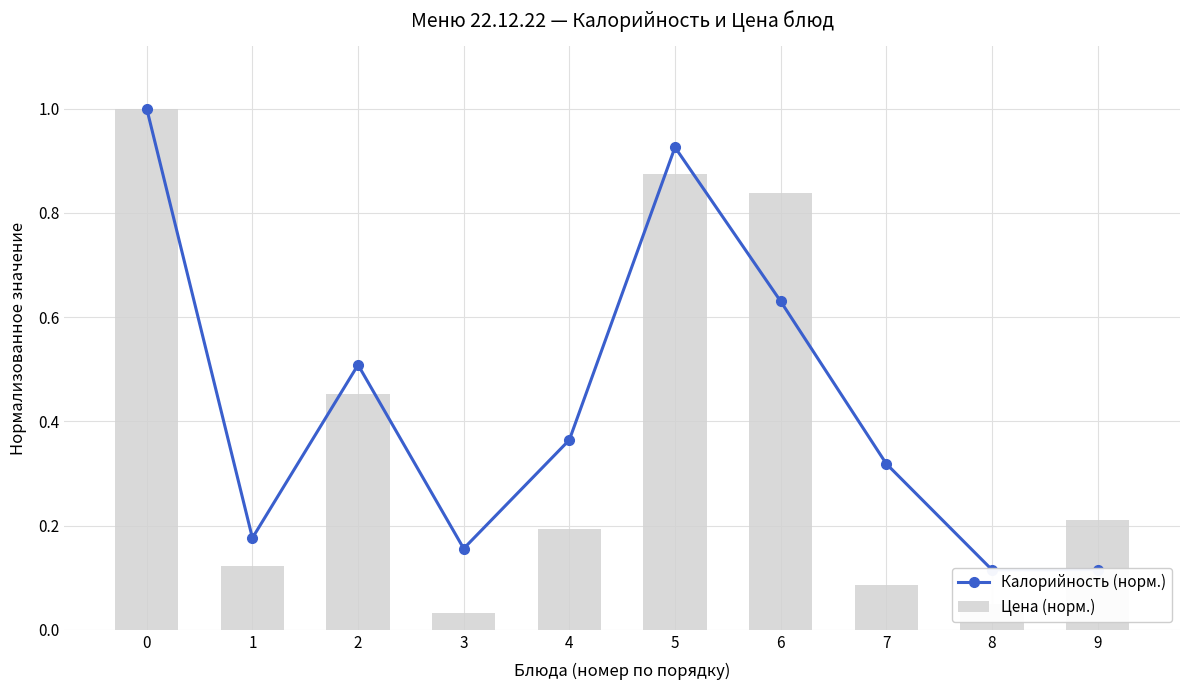

Read the Калорийность (норм.) value at 8.

0.1